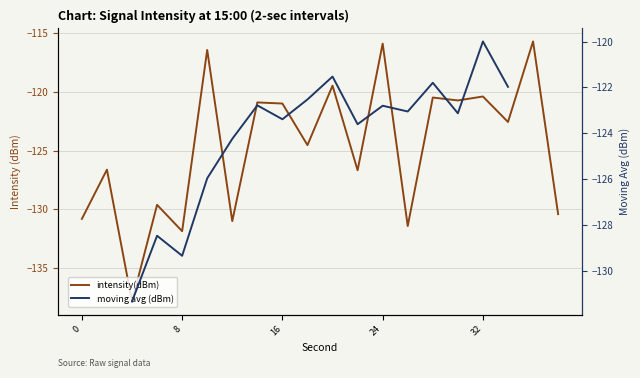

List the labels in order of value, largest first.

36, 24, 10, 20, 32, 28, 30, 14, 16, 34, 18, 2, 22, 6, 38, 0, 12, 26, 8, 4